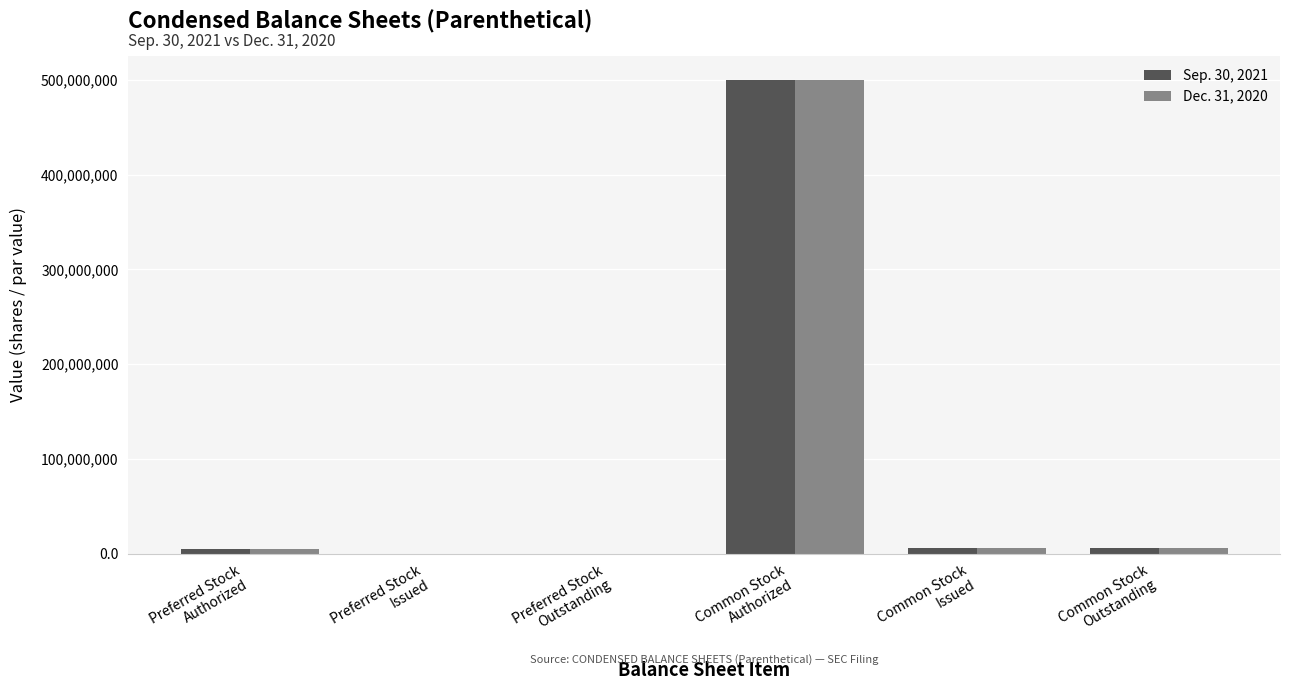

What is the greatest value displayed?

500000000